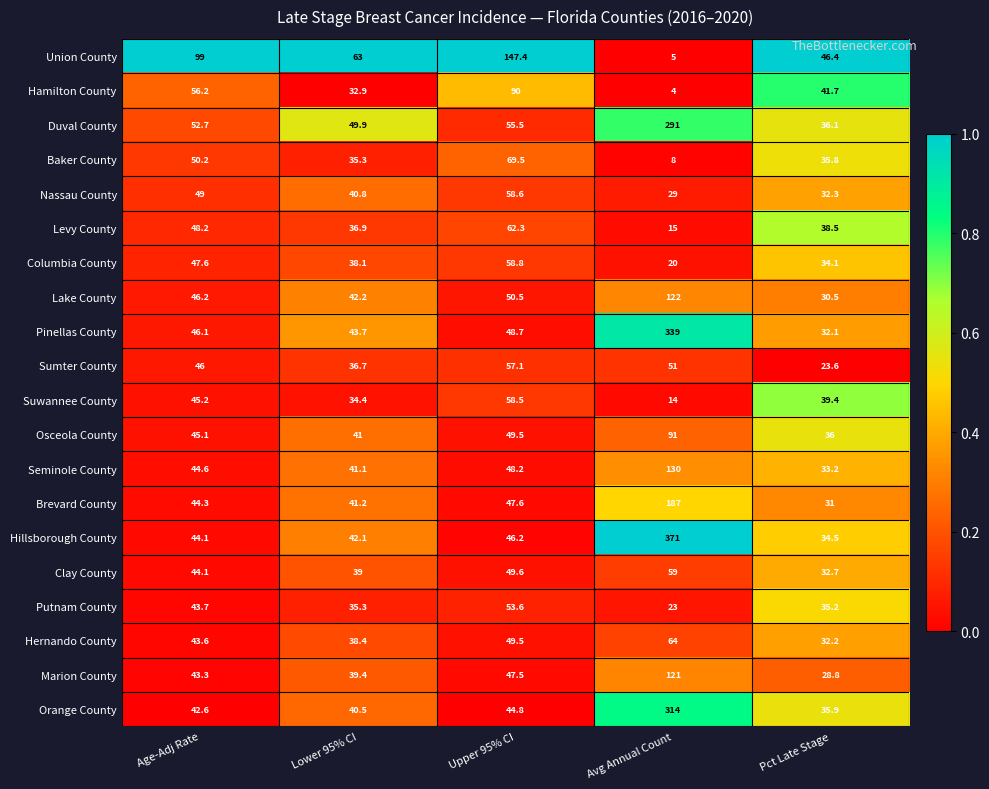

How many data points does each series have?

5